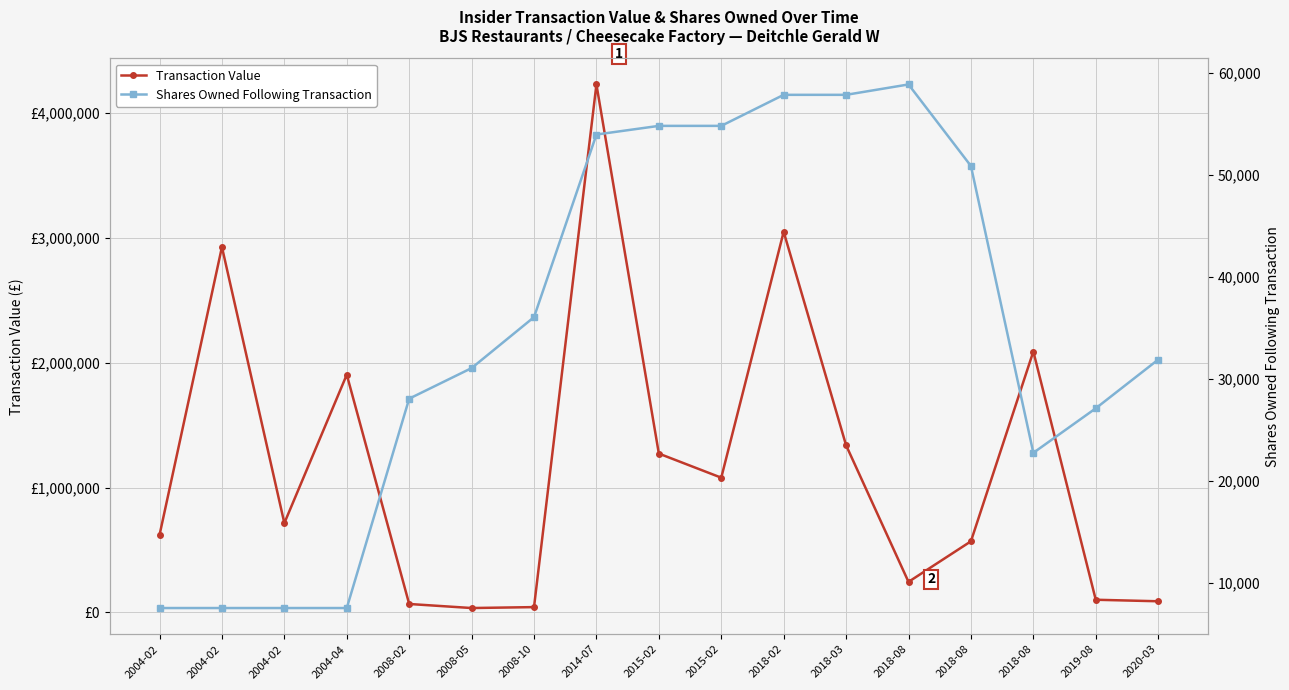

What is the greatest value displayed?

4230250